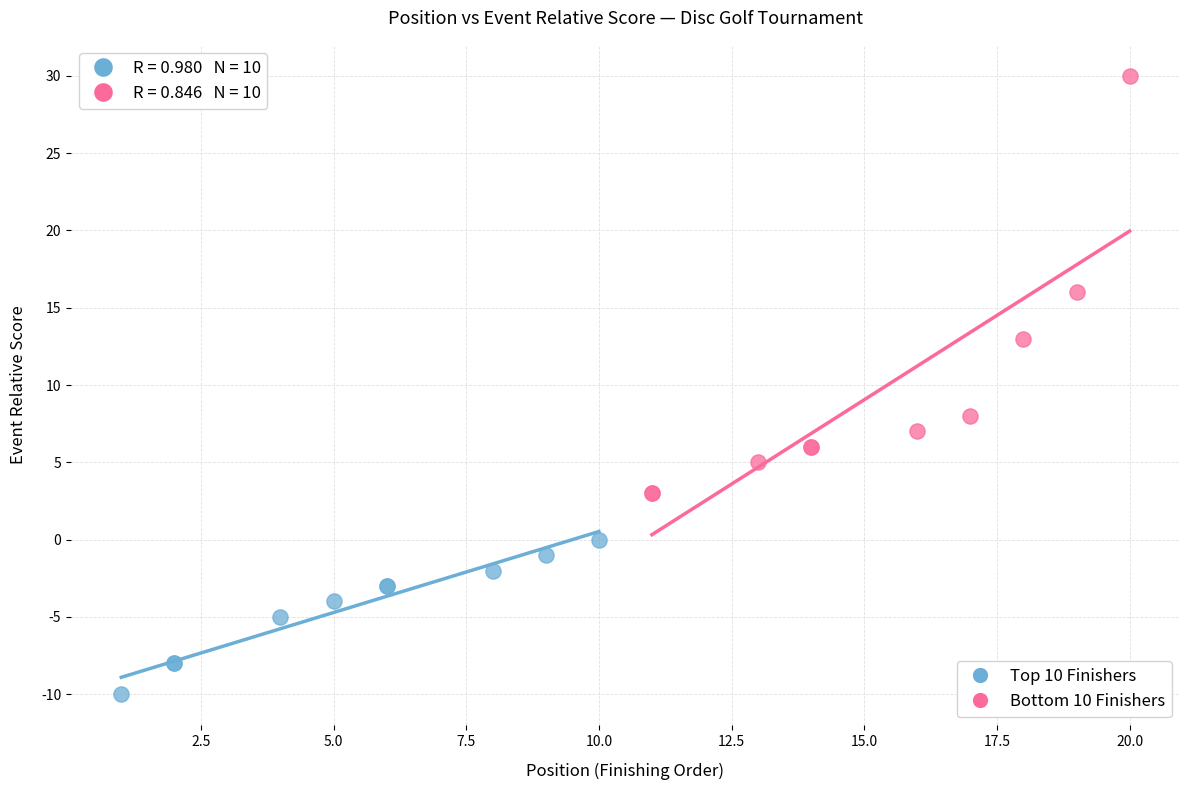

Which series reaches the minimum Y coordinate?

Top 10 Finishers